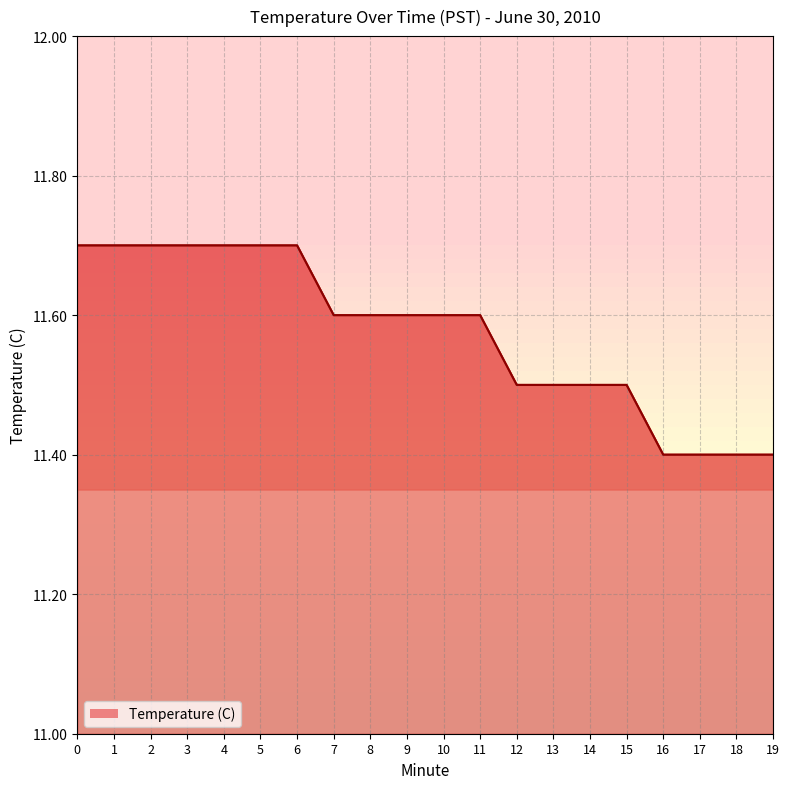

The chart shows a value of 19.6 at 14. True or false?

False